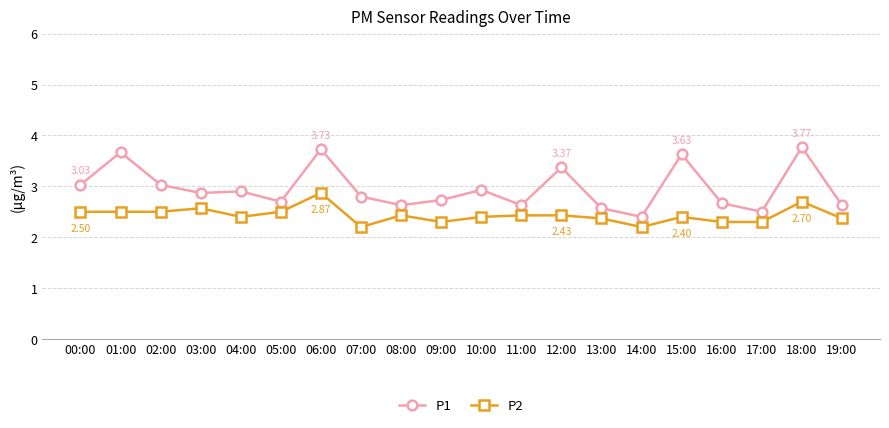

Between 14:00 and 15:00, which series saw the biggest shift?

P1